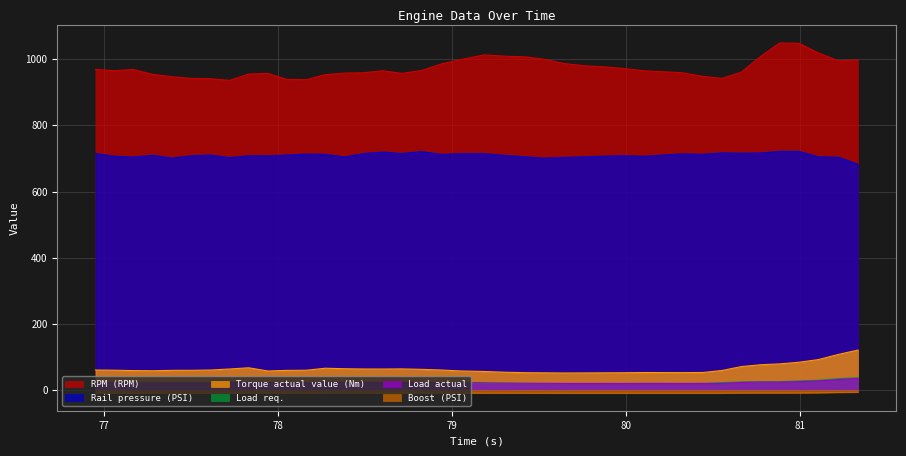

The Rail pressure (PSI) series shows 312.1 at 80.212. True or false?

False